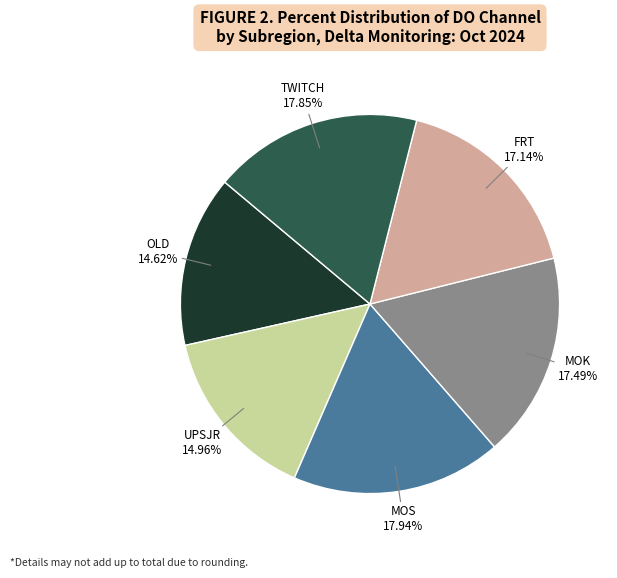

Is there a majority slice in this chart?

No